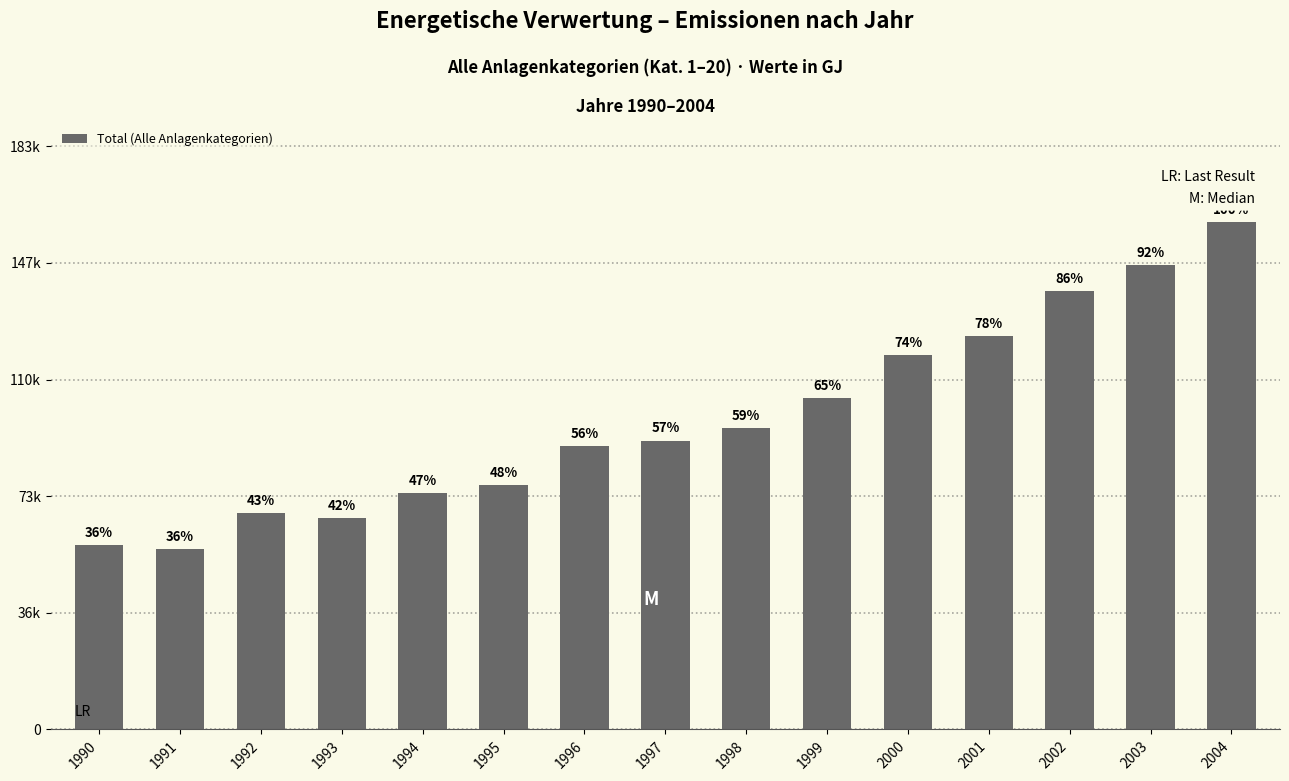

What is the value of the 7th bar from the left?

89306